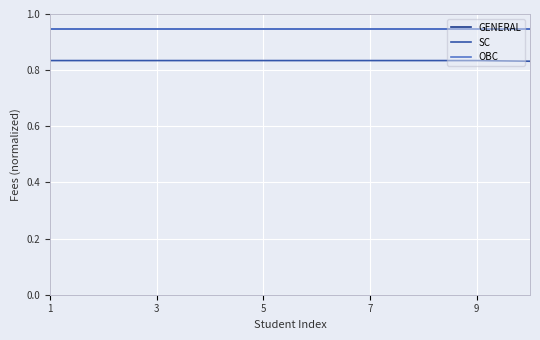

Where is SC nearest to the value 0?

9